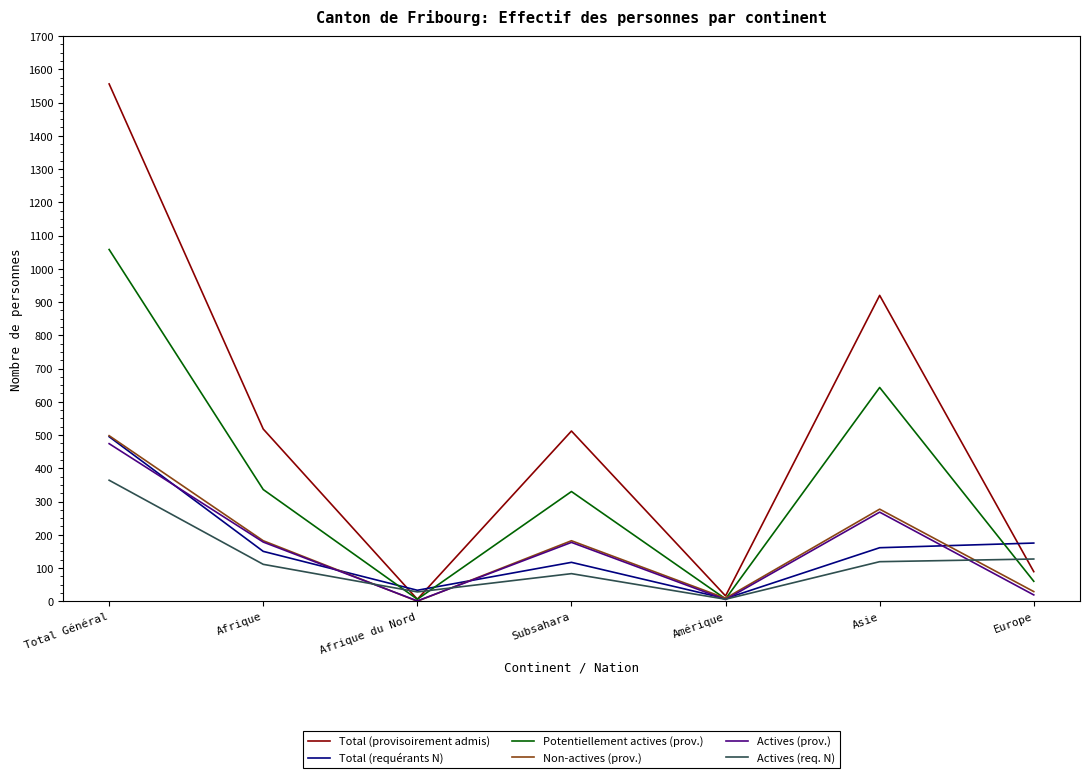

Is the value of Potentiellement actives (prov.) at Afrique greater than the value of Total (requérants N) at Amérique?

Yes